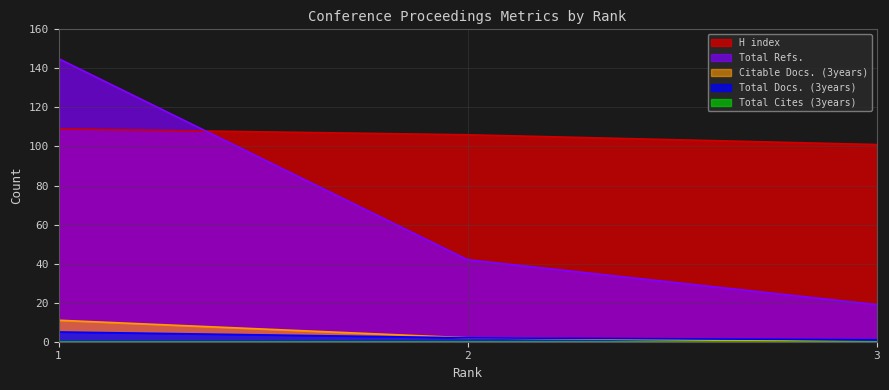

The value of Citable Docs. (3years) at 3 is 0. True or false?

True